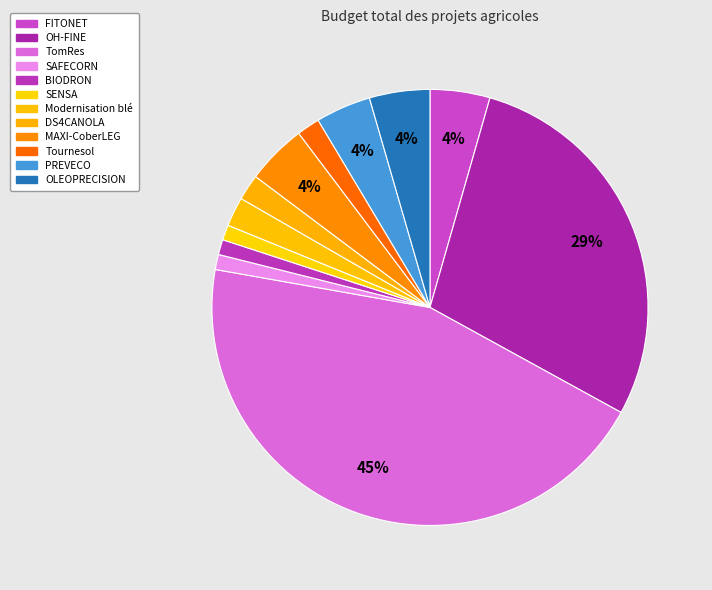

Count the number of slices in the pie.

12